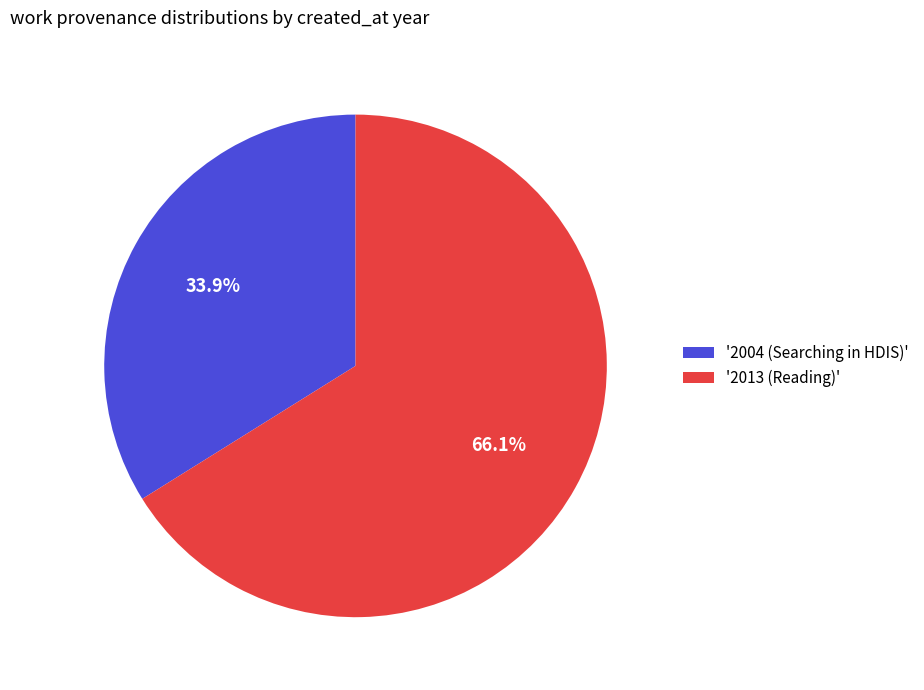

Between '2013 (Reading)' and '2004 (Searching in HDIS)', which is larger?

'2013 (Reading)'